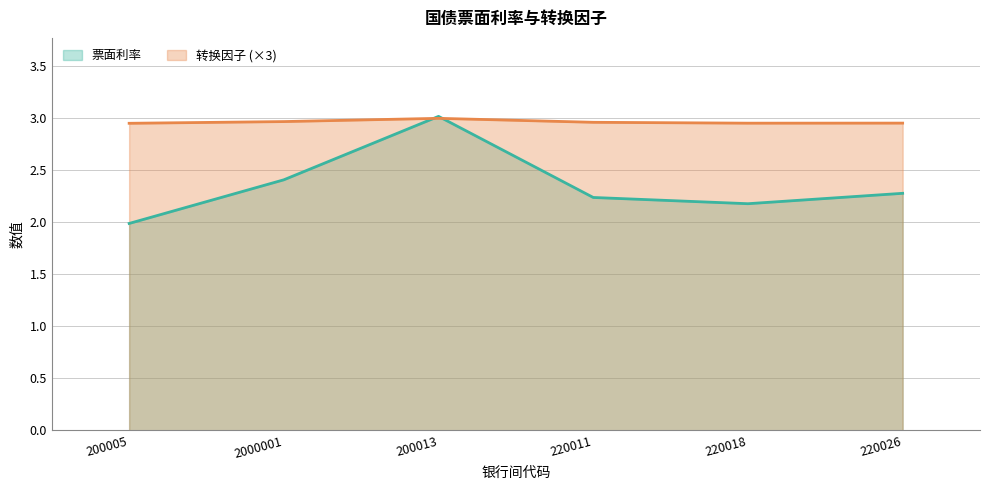

At which category is the sum across all series the highest?

200013